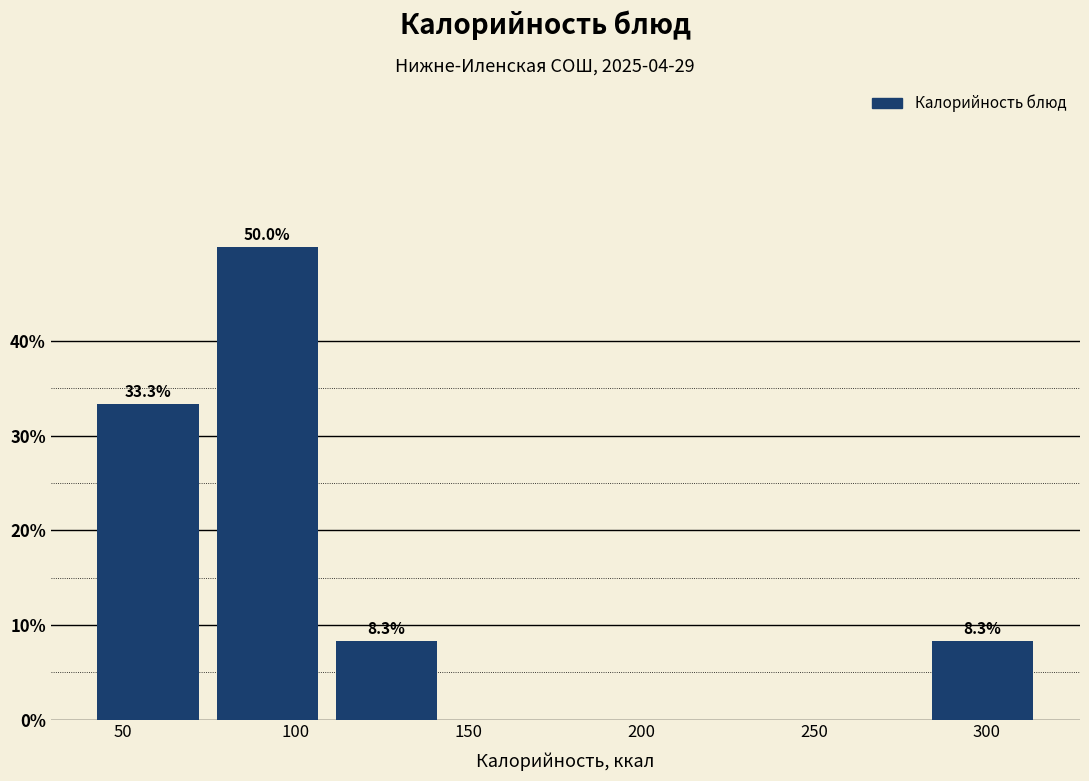

Which range on the x-axis has the tallest bar?

74.5 to 109.0